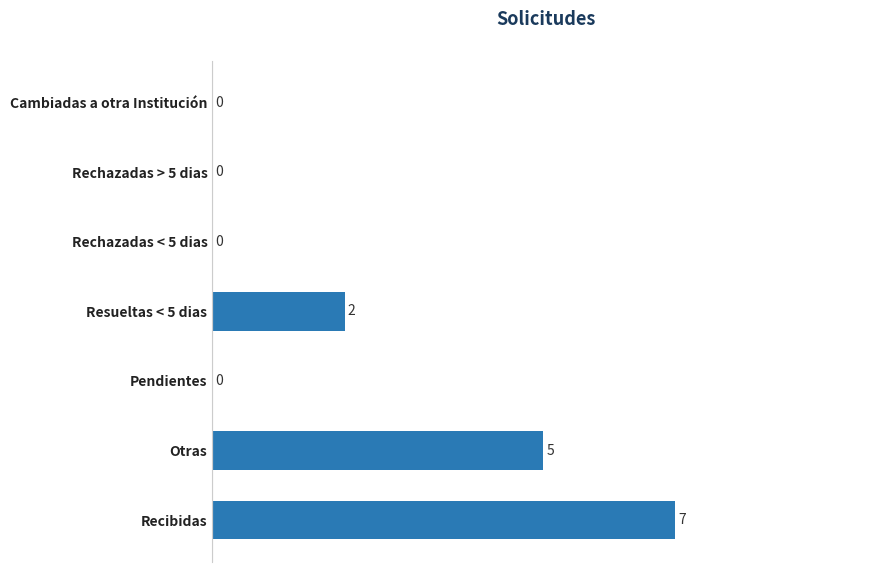

How many series are shown in this chart?

1